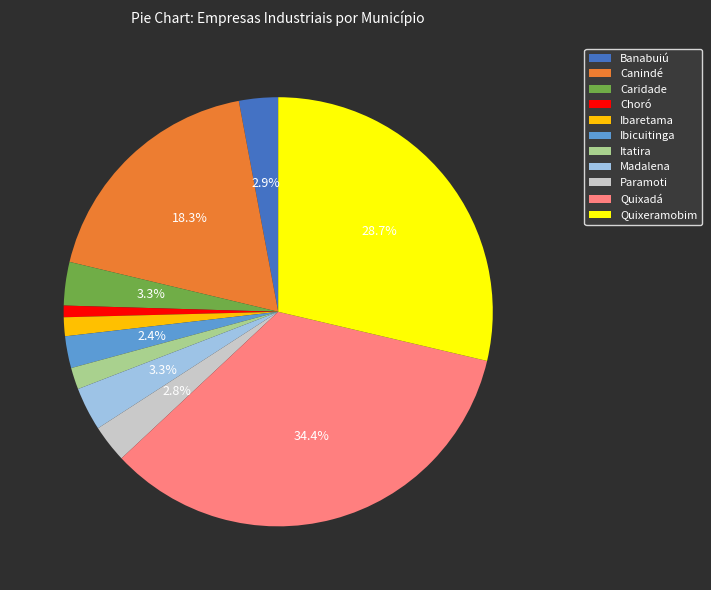

What is the ratio of the value at Ibaretama to the value at Ibicuitinga?

0.6